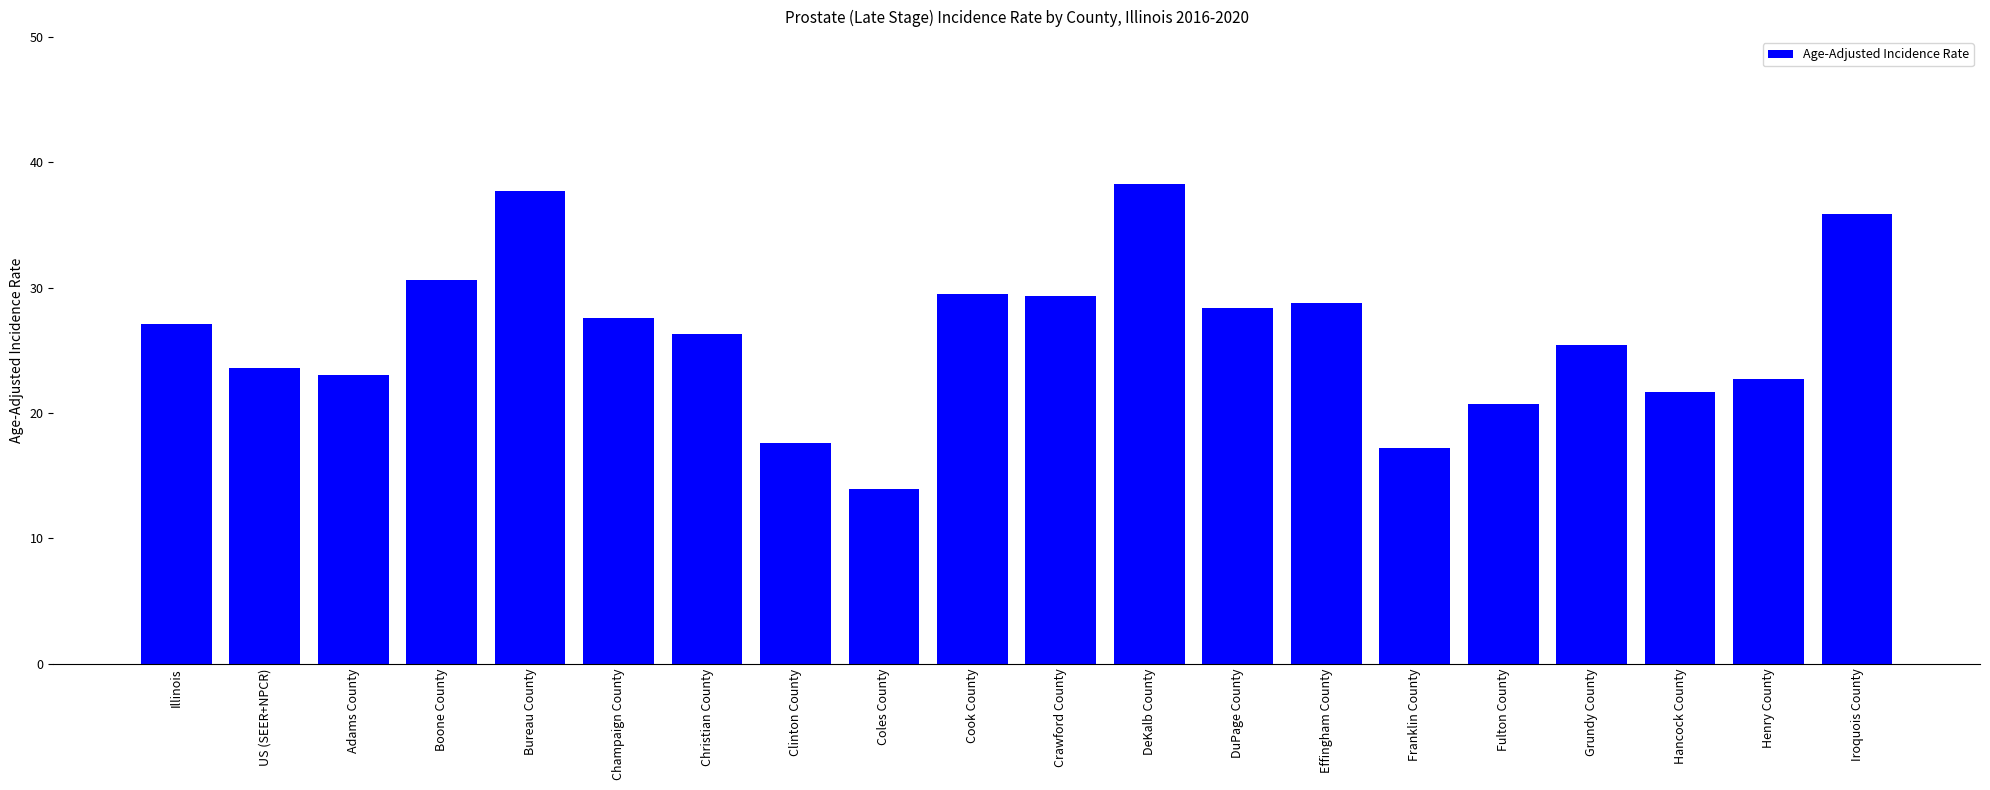

What is the difference between the second highest and minimum values?

23.8